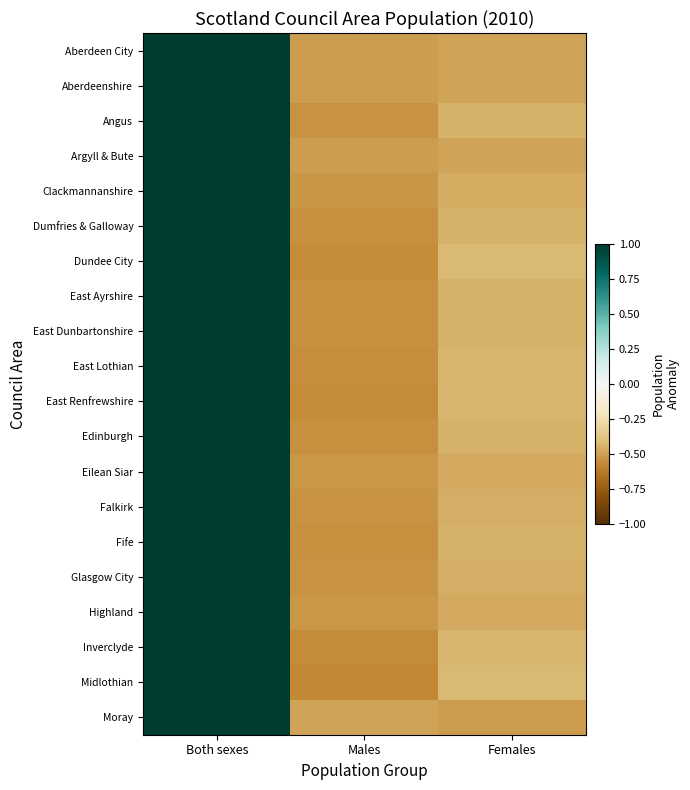

What is the difference between the highest and lowest values at Females?

0.1